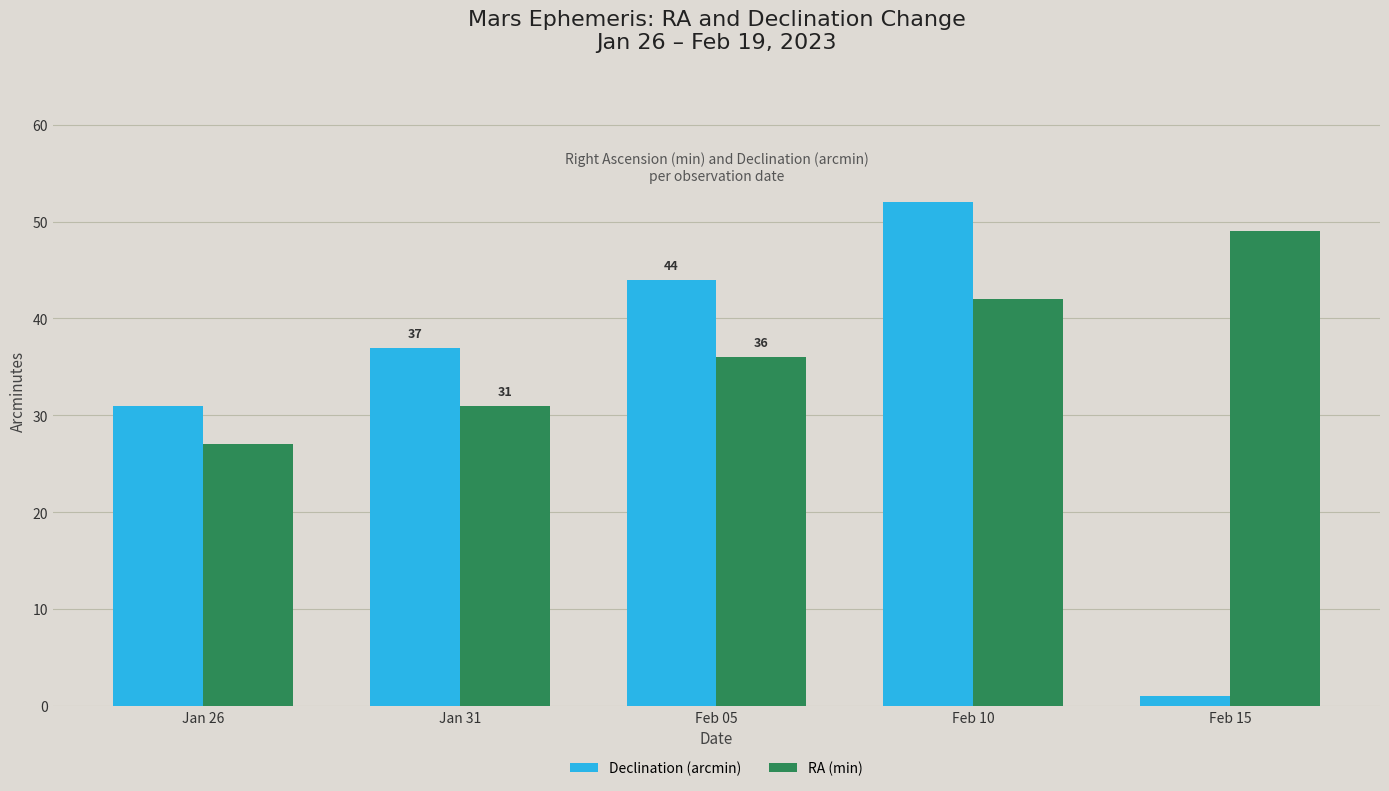

Reading left to right, transcribe all the data shown in this chart.

Declination (arcmin): 31	37	44	52	1
RA (min): 27	31	36	42	49